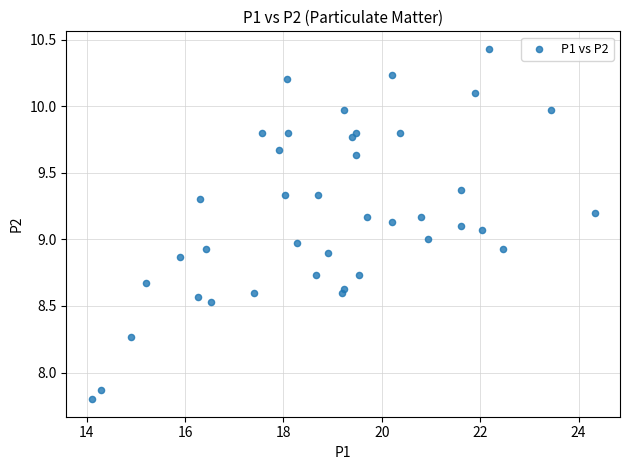

What is the range of Y values (max minus min)?

2.6